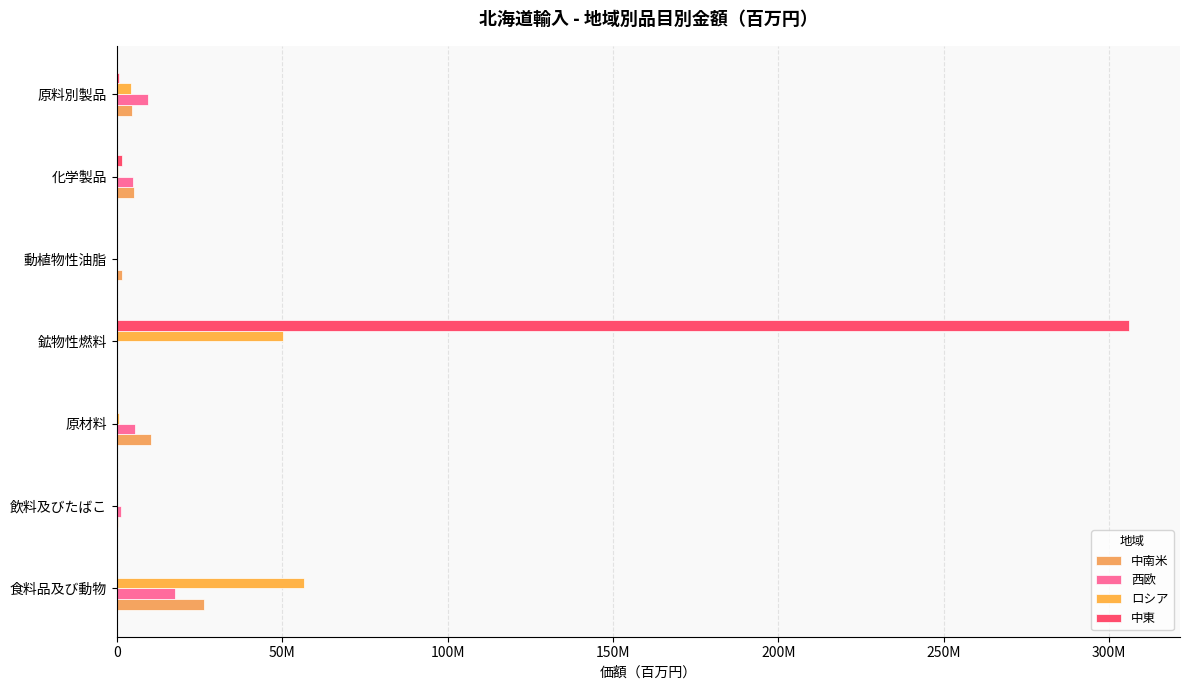

What is the average value of the 西欧 series?

5552111